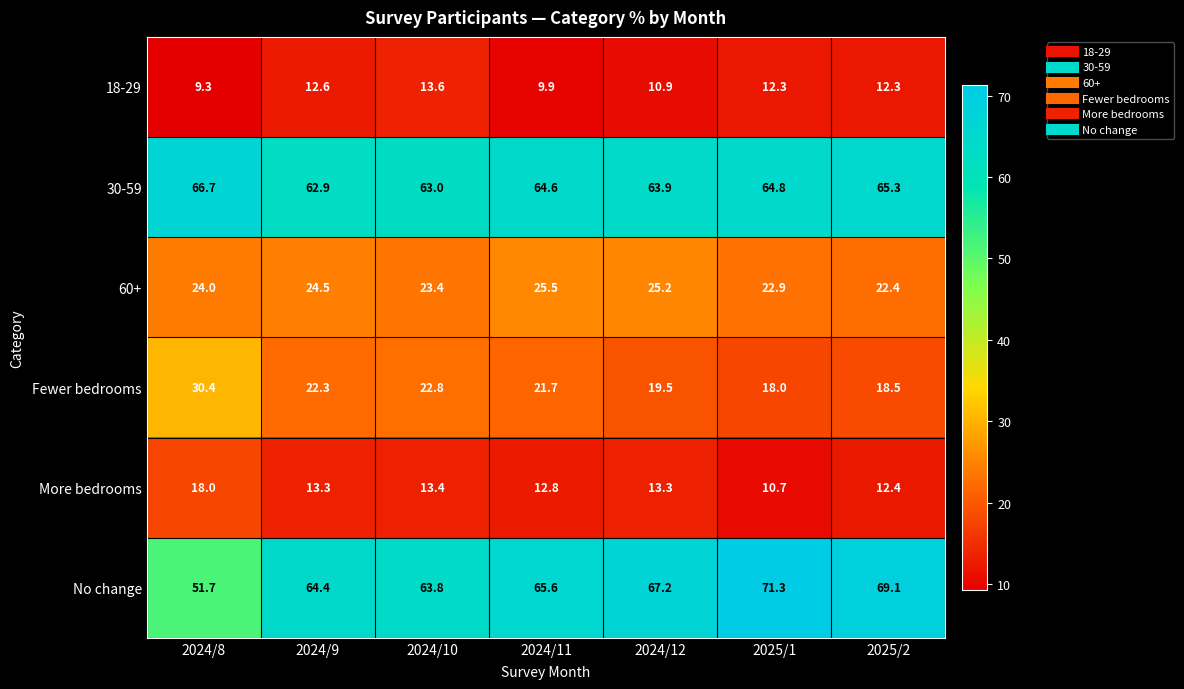

What is the sum of the 18-29 values at 2025/2 and 2024/10?

25.9